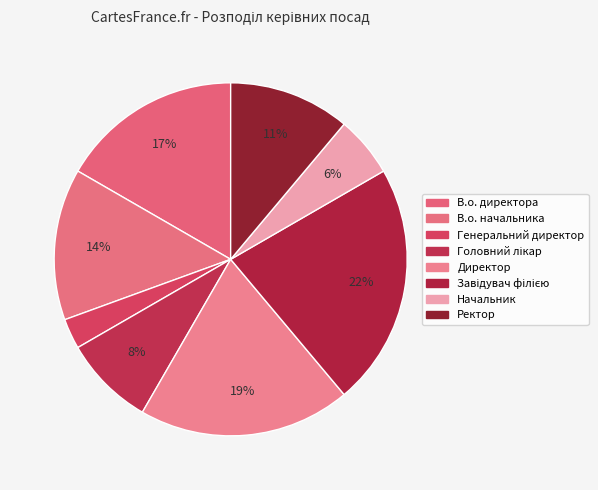

To the nearest percent, what is the difference between the largest and smallest slice percentages?

19%